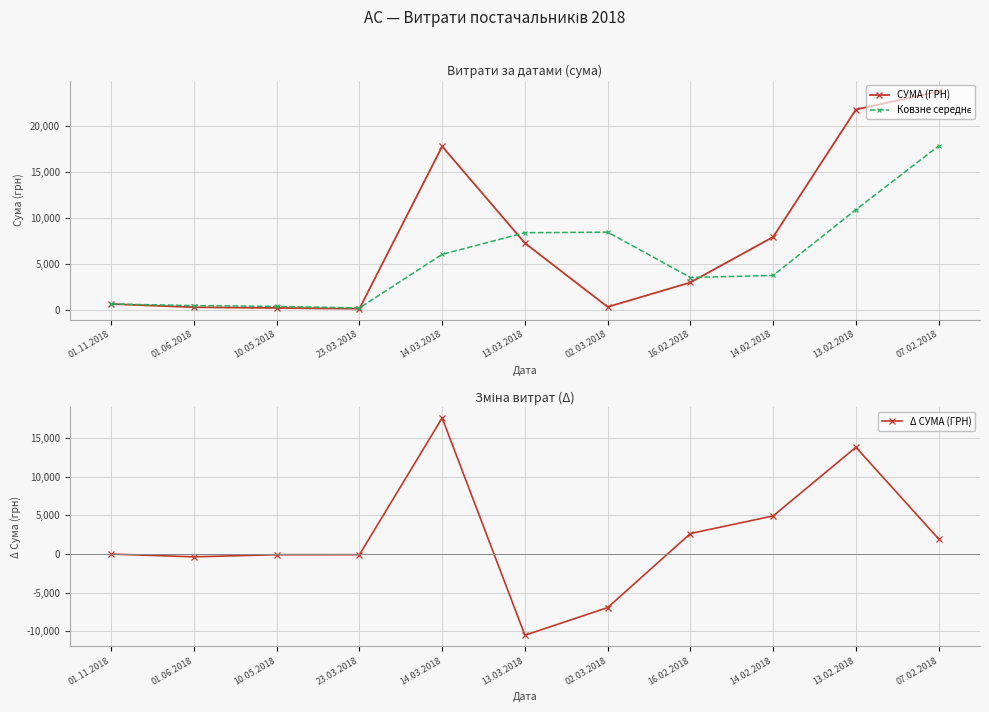

What is the difference between the maximum and minimum values in the Ковзне середнє series?

17589.4